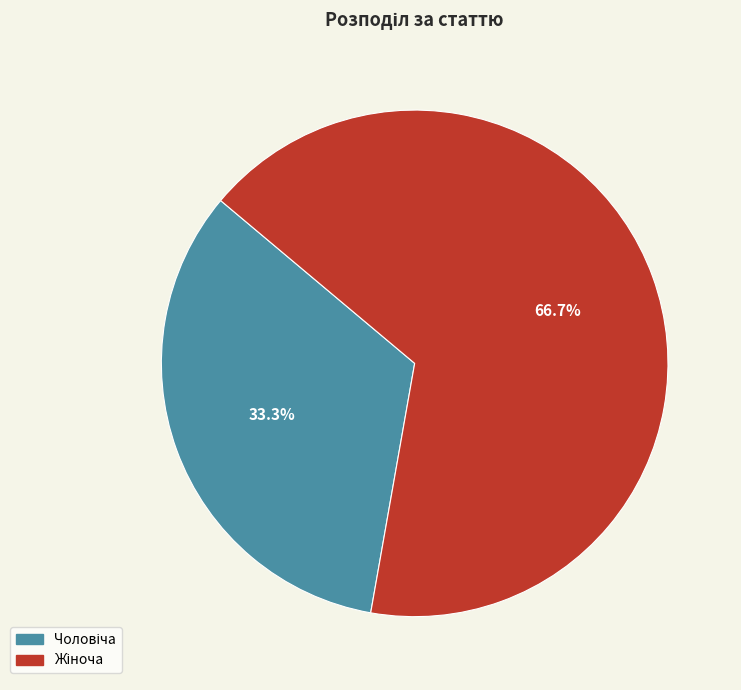

How many segments does this pie chart have?

2